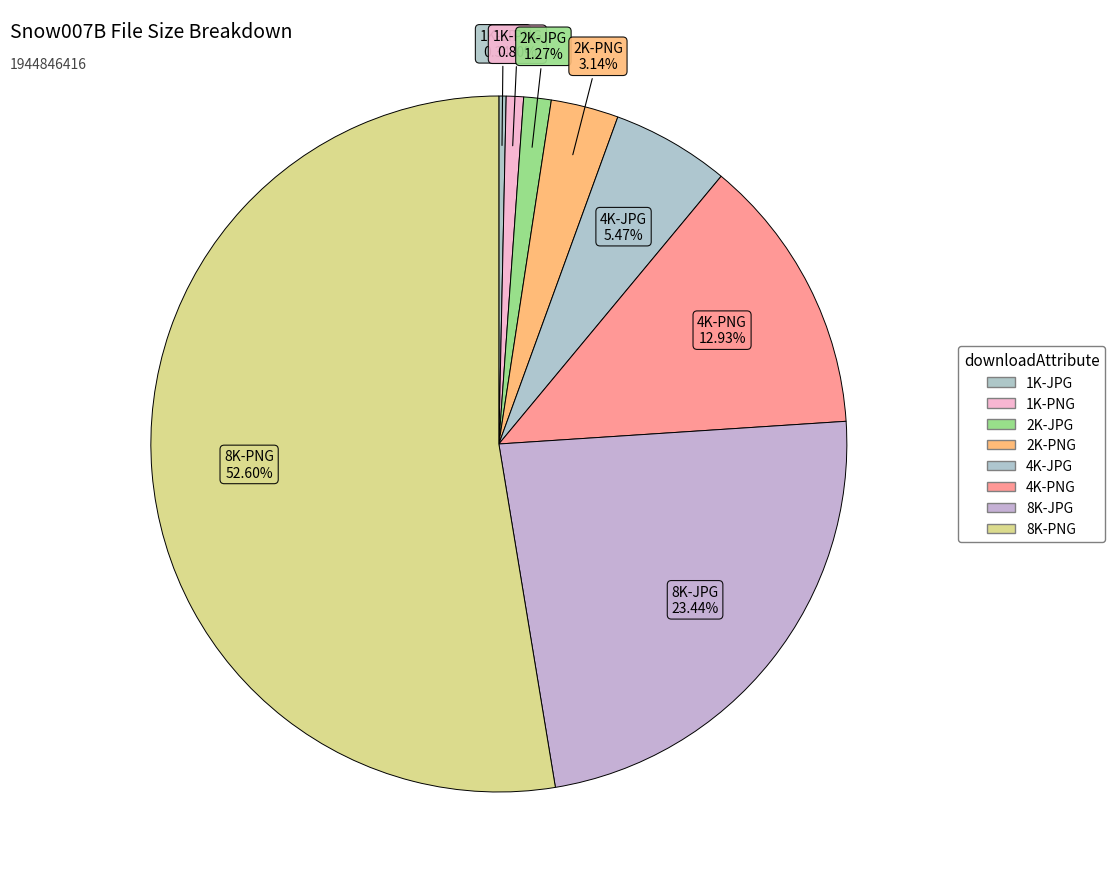

What is the ratio of the value at 2K-PNG to the value at 1K-PNG?

3.9